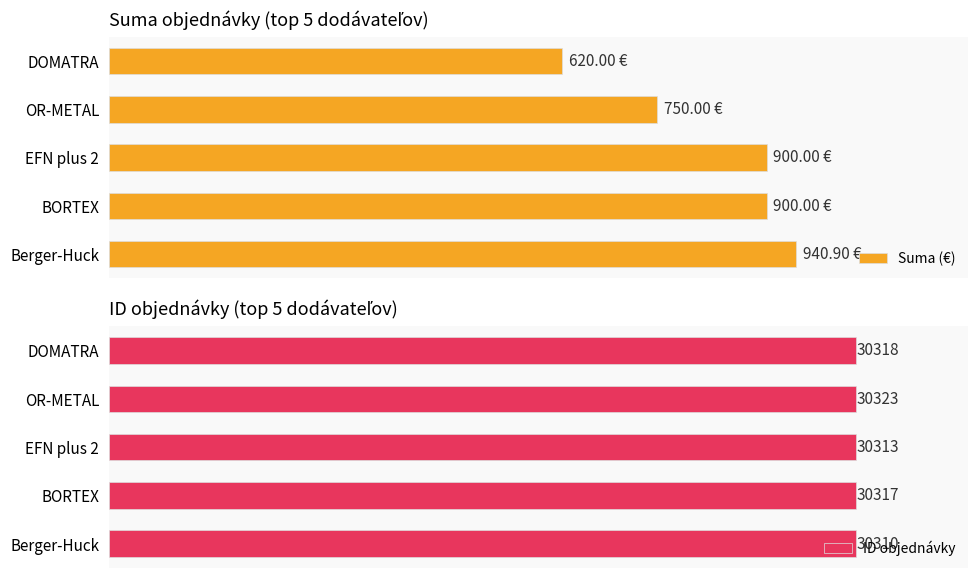

At which label does ID objednávky reach its peak?

OR-METAL